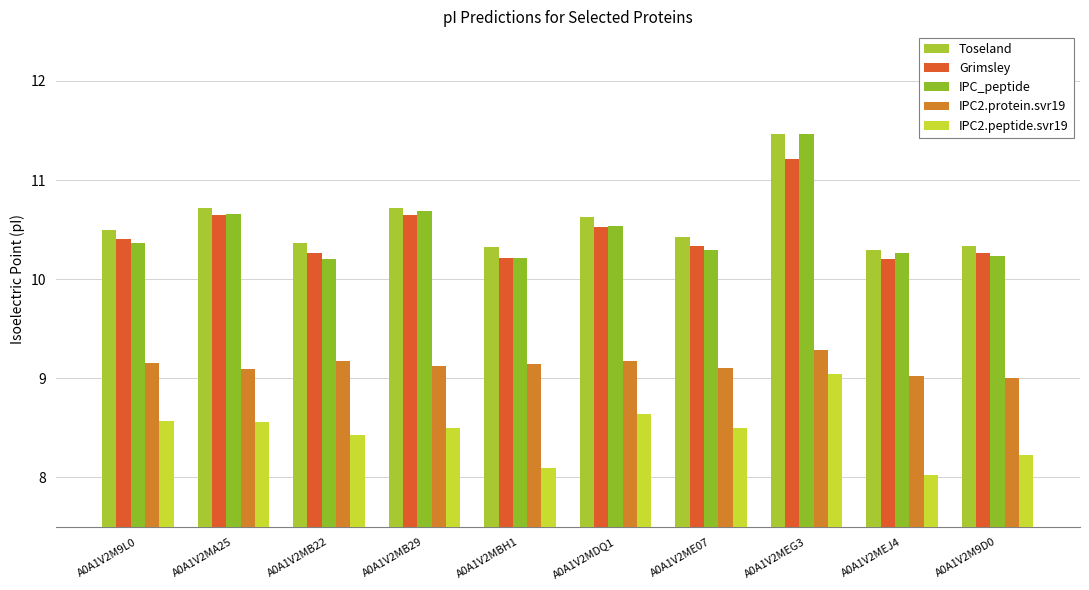

Reading left to right, what are all the values shown in this chart?

Toseland: A0A1V2M9L0=10.5	A0A1V2MA25=10.7	A0A1V2MB22=10.4	A0A1V2MB29=10.7	A0A1V2MBH1=10.3	A0A1V2MDQ1=10.6	A0A1V2ME07=10.4	A0A1V2MEG3=11.5	A0A1V2MEJ4=10.3	A0A1V2M9D0=10.3
Grimsley: A0A1V2M9L0=10.4	A0A1V2MA25=10.6	A0A1V2MB22=10.3	A0A1V2MB29=10.6	A0A1V2MBH1=10.2	A0A1V2MDQ1=10.5	A0A1V2ME07=10.3	A0A1V2MEG3=11.2	A0A1V2MEJ4=10.2	A0A1V2M9D0=10.3
IPC_peptide: A0A1V2M9L0=10.4	A0A1V2MA25=10.7	A0A1V2MB22=10.2	A0A1V2MB29=10.7	A0A1V2MBH1=10.2	A0A1V2MDQ1=10.5	A0A1V2ME07=10.3	A0A1V2MEG3=11.5	A0A1V2MEJ4=10.3	A0A1V2M9D0=10.2
IPC2.protein.svr19: A0A1V2M9L0=9.2	A0A1V2MA25=9.1	A0A1V2MB22=9.2	A0A1V2MB29=9.1	A0A1V2MBH1=9.1	A0A1V2MDQ1=9.2	A0A1V2ME07=9.1	A0A1V2MEG3=9.3	A0A1V2MEJ4=9.0	A0A1V2M9D0=9.0
IPC2.peptide.svr19: A0A1V2M9L0=8.6	A0A1V2MA25=8.6	A0A1V2MB22=8.4	A0A1V2MB29=8.5	A0A1V2MBH1=8.1	A0A1V2MDQ1=8.6	A0A1V2ME07=8.5	A0A1V2MEG3=9.0	A0A1V2MEJ4=8.0	A0A1V2M9D0=8.2